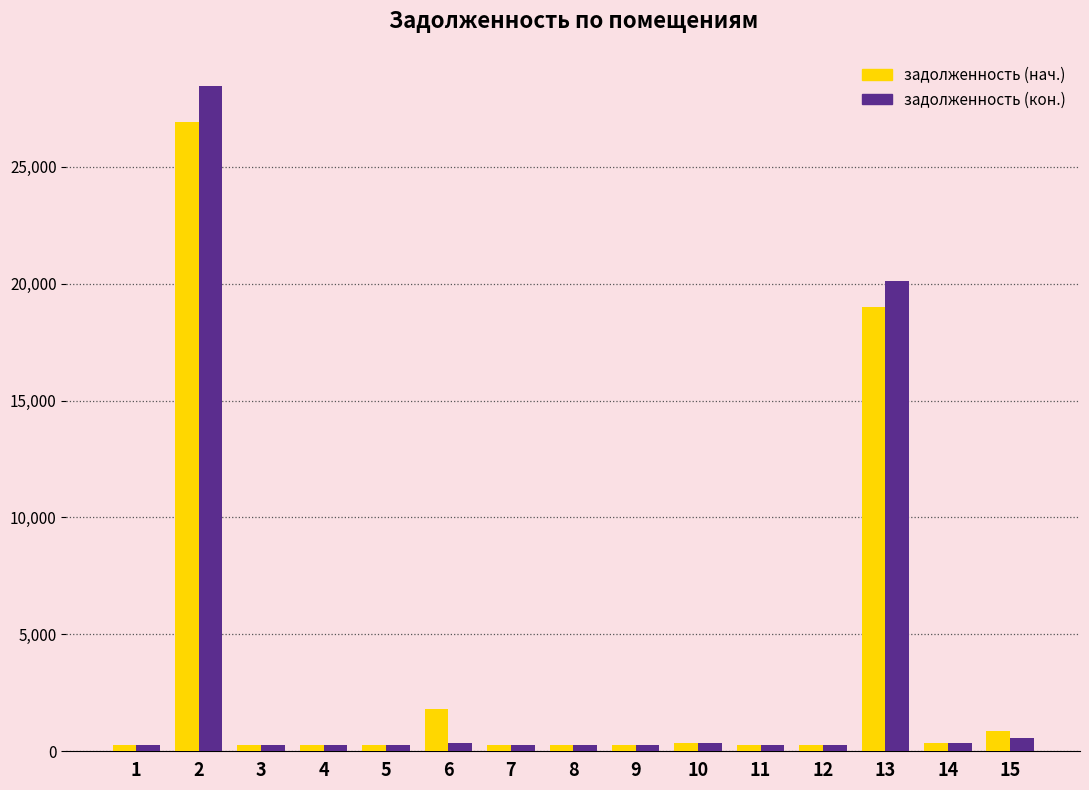

List the series in order of their peak value, lowest first.

задолженность (нач.), задолженность (кон.)